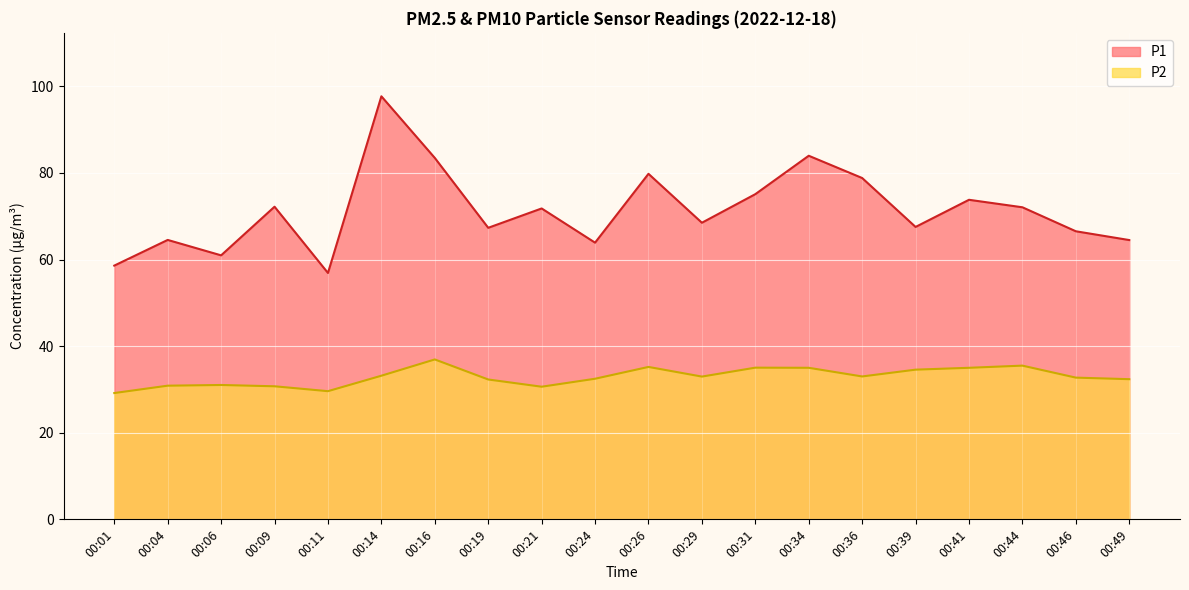

Which series has the largest range (max minus min)?

P1